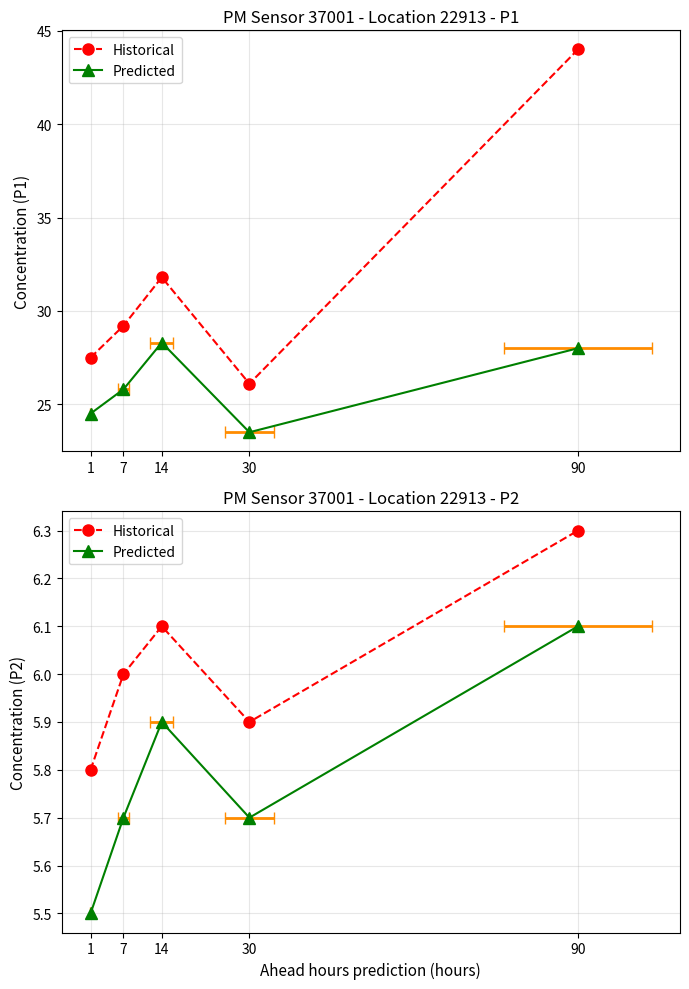

Reading right to left, extract all data points from this chart.

Historical: 90=6.3	30=5.9	14=6.1	7=6.0	1=5.8
Predicted: 90=6.1	30=5.7	14=5.9	7=5.7	1=5.5